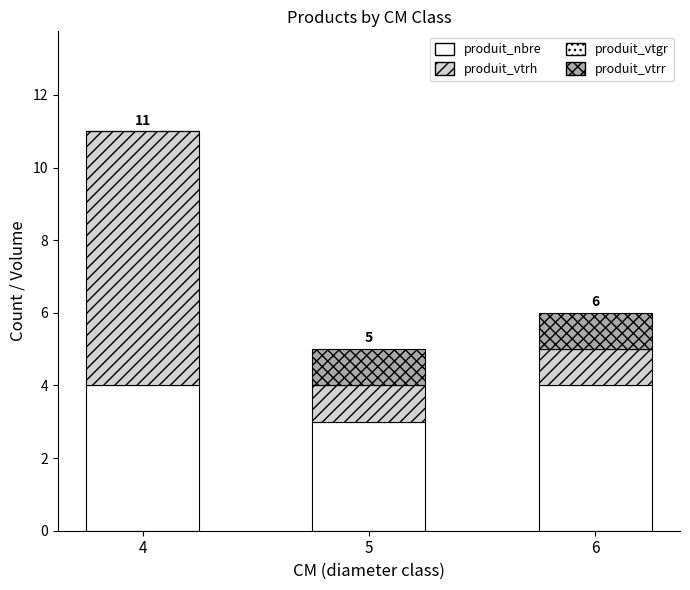

Between 5 and 6, which series saw the biggest shift?

produit_nbre